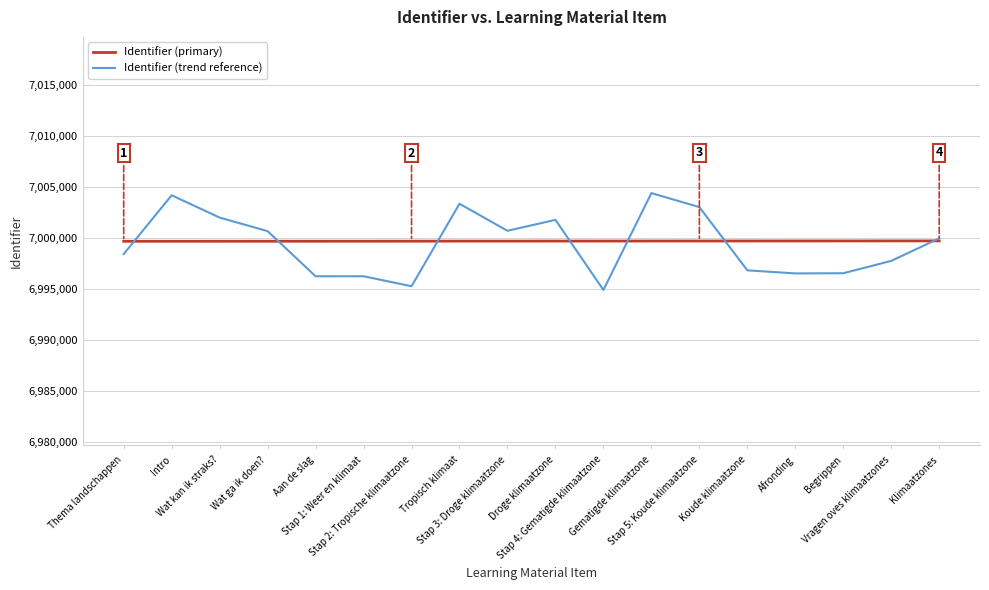

What is the spread (max minus min) of values at Klimaatzones?

247.6